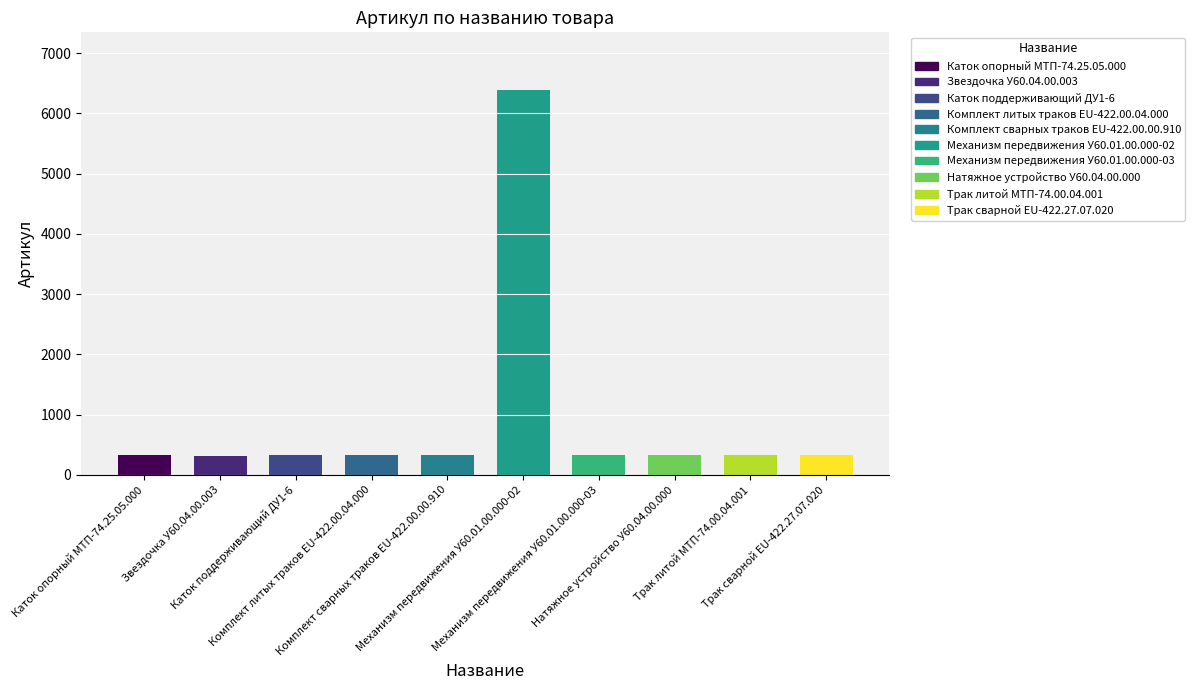

The value at Комплект сварных траков EU-422.00.00.910 is 326. True or false?

True